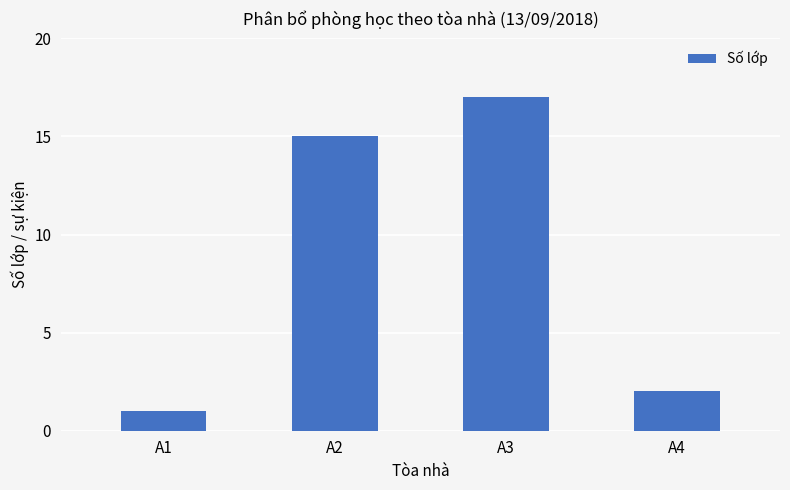

Approximately how many times larger is the value at A3 compared to A2?

1.1